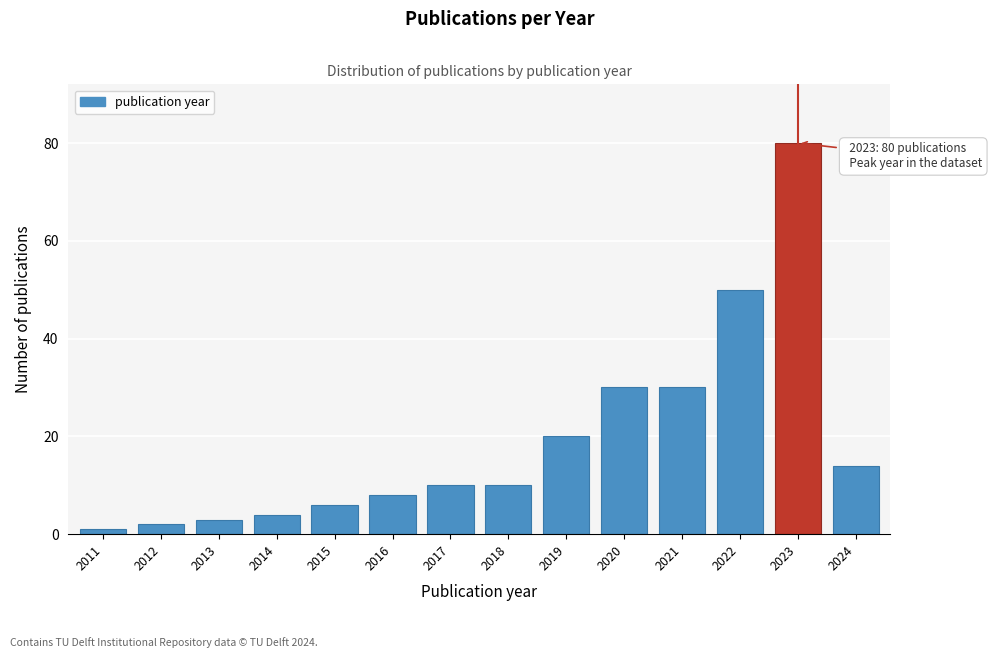

Reading left to right, extract all data points from this chart.

2011=1	2012=2	2013=3	2014=4	2015=6	2016=8	2017=10	2018=10	2019=20	2020=30	2021=30	2022=50	2023=80	2024=14